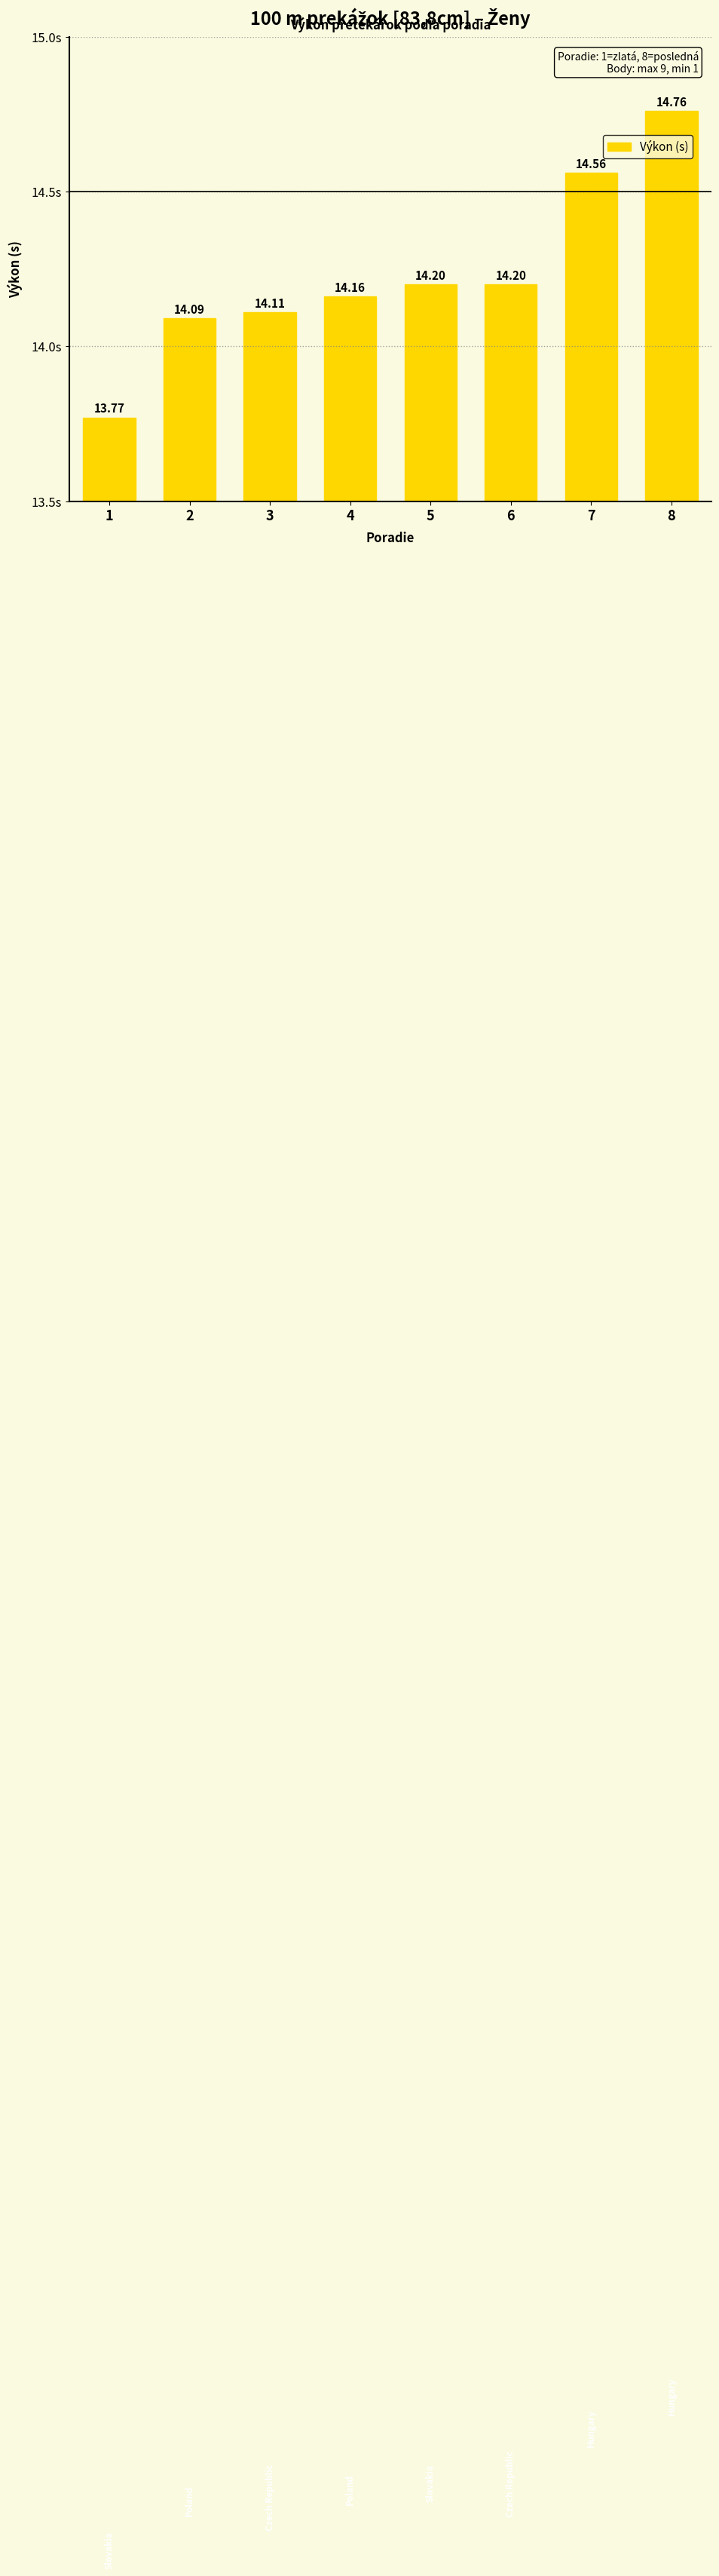

Reading left to right, transcribe all the data shown in this chart.

13.8	14.1	14.1	14.2	14.2	14.2	14.6	14.8